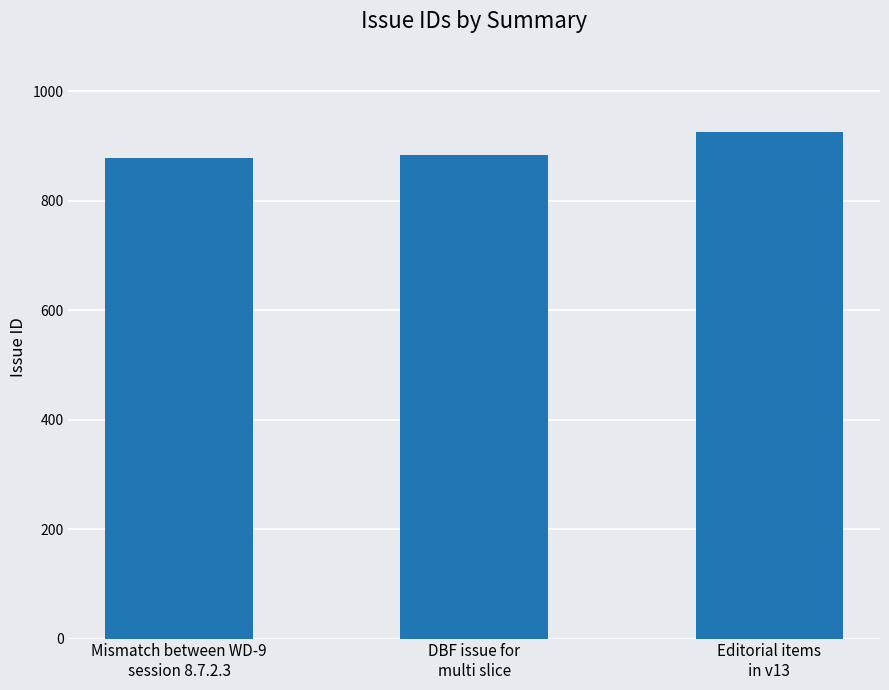

What is the smallest value displayed?

878